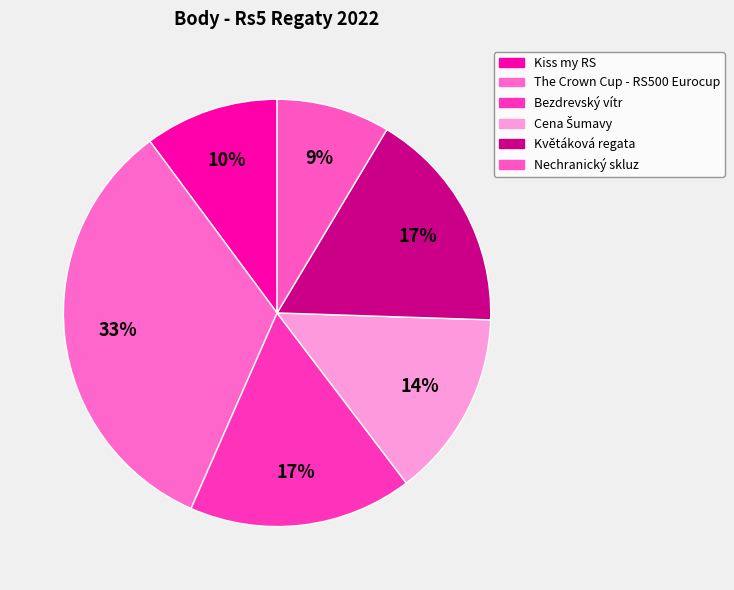

Does Cena Šumavy account for over 50% of the chart?

No